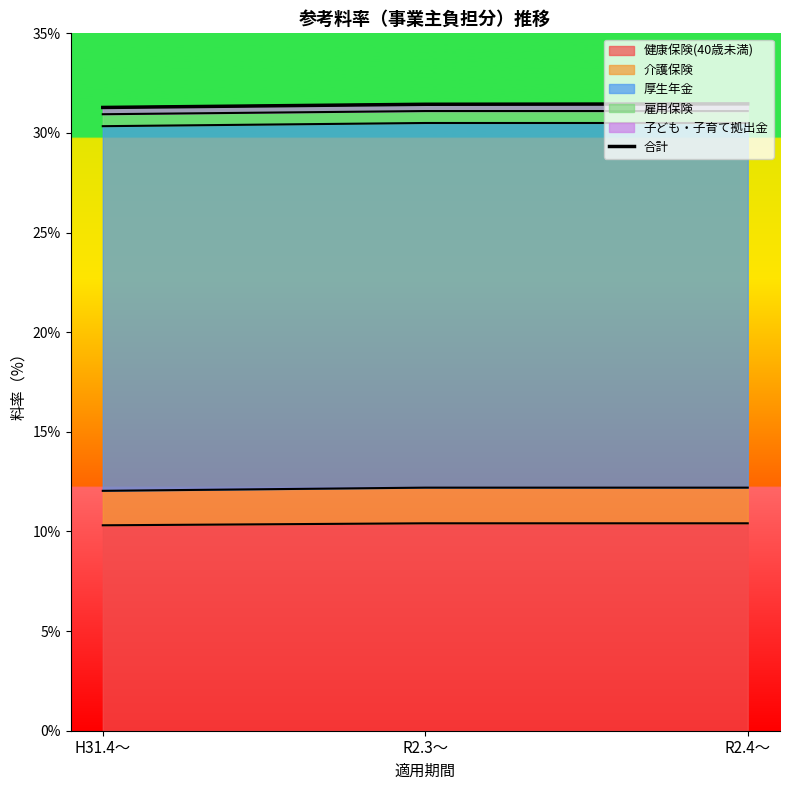

Count the values in the range 31 to 32.

3